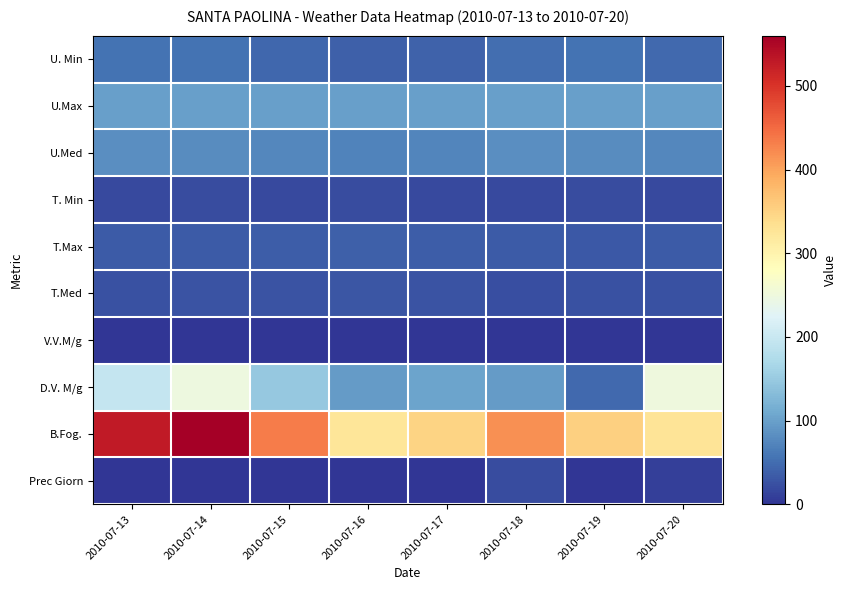

Reading right to left, what are all the values shown in this chart?

U. Min: 2010-07-20=48.0	2010-07-19=55.0	2010-07-18=52.0	2010-07-17=41.0	2010-07-16=38.0	2010-07-15=44.0	2010-07-14=55.0	2010-07-13=55.0
U.Max: 2010-07-20=100.0	2010-07-19=100.0	2010-07-18=100.0	2010-07-17=100.0	2010-07-16=100.0	2010-07-15=100.0	2010-07-14=100.0	2010-07-13=100.0
U.Med: 2010-07-20=75.0	2010-07-19=80.0	2010-07-18=81.0	2010-07-17=73.0	2010-07-16=71.0	2010-07-15=75.0	2010-07-14=79.0	2010-07-13=82.0
T. Min: 2010-07-20=18.1	2010-07-19=19.8	2010-07-18=17.6	2010-07-17=19.4	2010-07-16=20.4	2010-07-15=19.1	2010-07-14=20.4	2010-07-13=19.2
T.Max: 2010-07-20=32.9	2010-07-19=32.6	2010-07-18=34.4	2010-07-17=35.2	2010-07-16=37.8	2010-07-15=36.6	2010-07-14=34.2	2010-07-13=33.3
T.Med: 2010-07-20=24.7	2010-07-19=24.7	2010-07-18=24.0	2010-07-17=27.8	2010-07-16=28.7	2010-07-15=27.2	2010-07-14=26.3	2010-07-13=25.5
V.V.M/g: 2010-07-20=1.7	2010-07-19=1.4	2010-07-18=1.5	2010-07-17=1.3	2010-07-16=1.1	2010-07-15=1.2	2010-07-14=1.3	2010-07-13=1.6
D.V. M/g: 2010-07-20=251.0	2010-07-19=47.0	2010-07-18=95.0	2010-07-17=103.0	2010-07-16=96.0	2010-07-15=148.0	2010-07-14=248.0	2010-07-13=195.0
B.Fog.: 2010-07-20=327.0	2010-07-19=353.0	2010-07-18=416.0	2010-07-17=348.0	2010-07-16=325.0	2010-07-15=434.0	2010-07-14=560.0	2010-07-13=528.0
Prec Giorn: 2010-07-20=10.6	2010-07-19=0.0	2010-07-18=20.8	2010-07-17=0.0	2010-07-16=0.0	2010-07-15=0.0	2010-07-14=0.0	2010-07-13=0.0